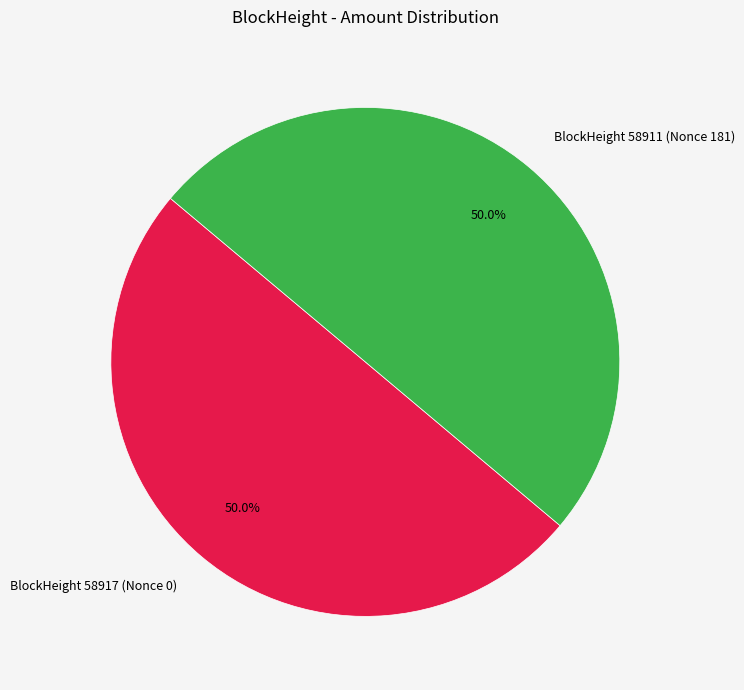

Approximately how many times larger is the value at BlockHeight 58917 (Nonce 0) compared to BlockHeight 58911 (Nonce 181)?

1.0